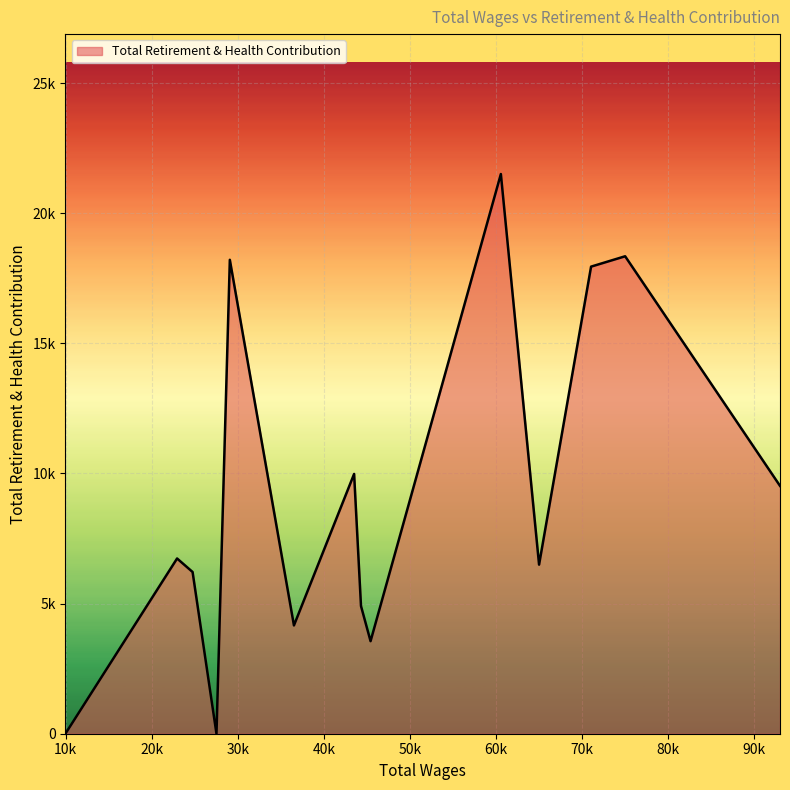

What is the difference between the maximum and minimum values?

21508